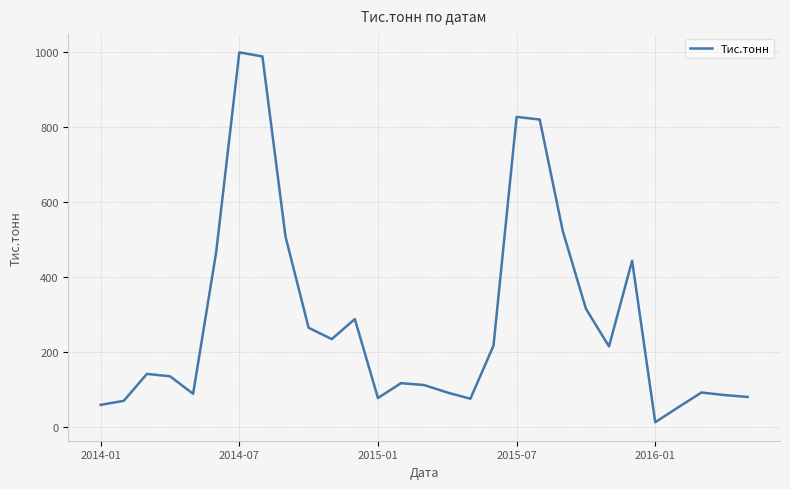

What is the greatest value displayed?

999.2